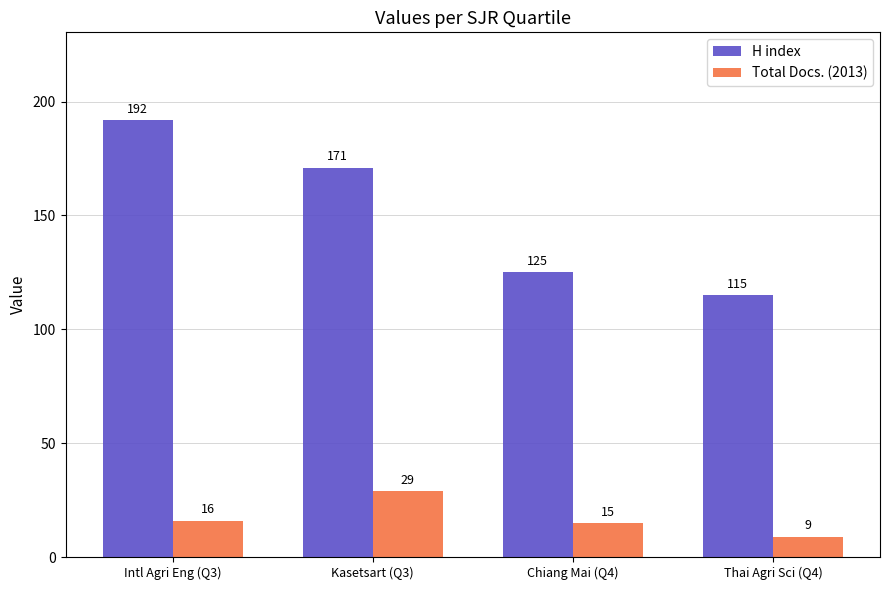

What position from the right is Intl Agri Eng (Q3)?

4